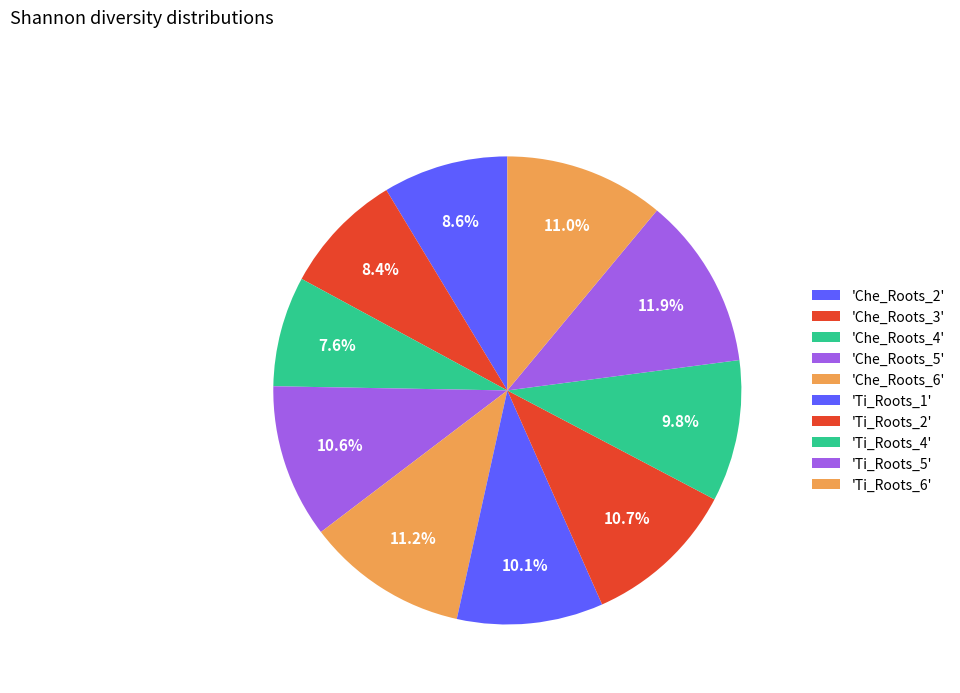

How many segments does this pie chart have?

10